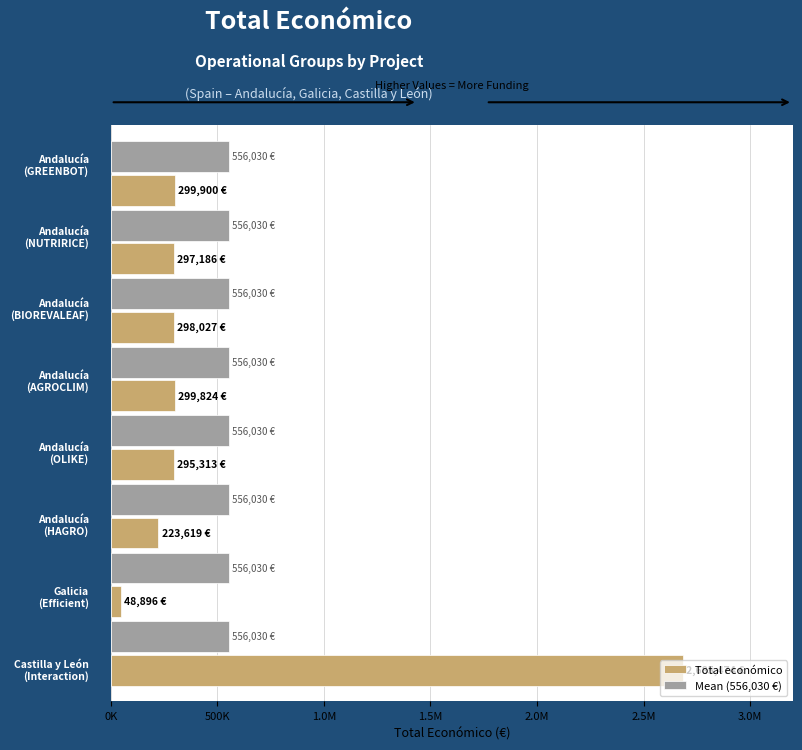

At how many categories does at least one series exceed 1789830?

1